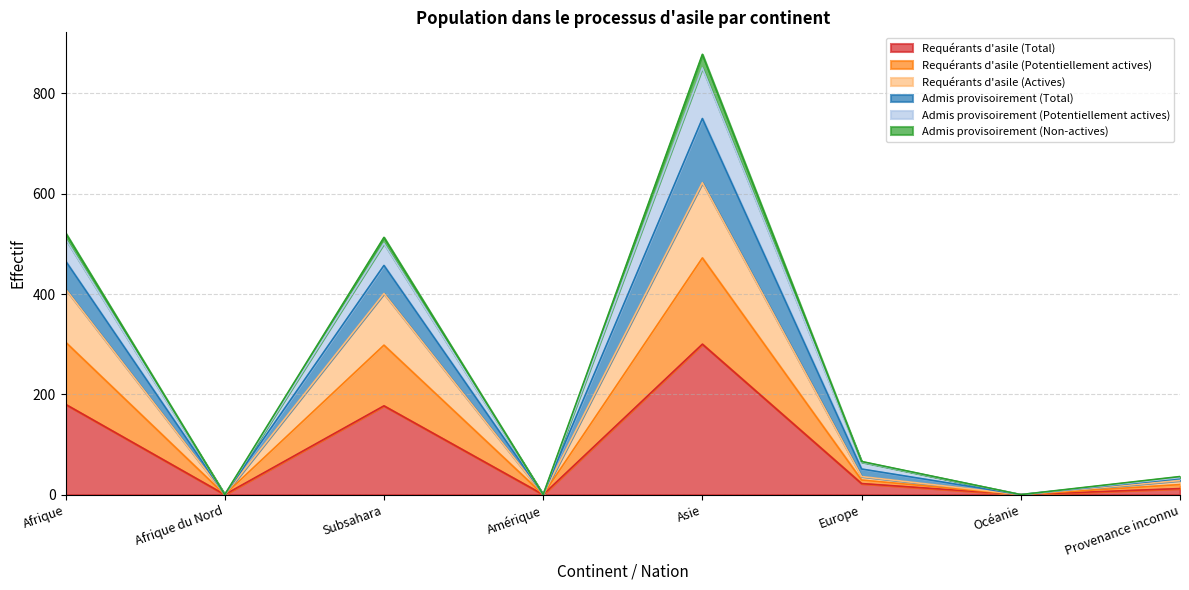

True or false: Requérants d'asile (Actives) and Requérants d'asile (Total) intersect in this chart.

False